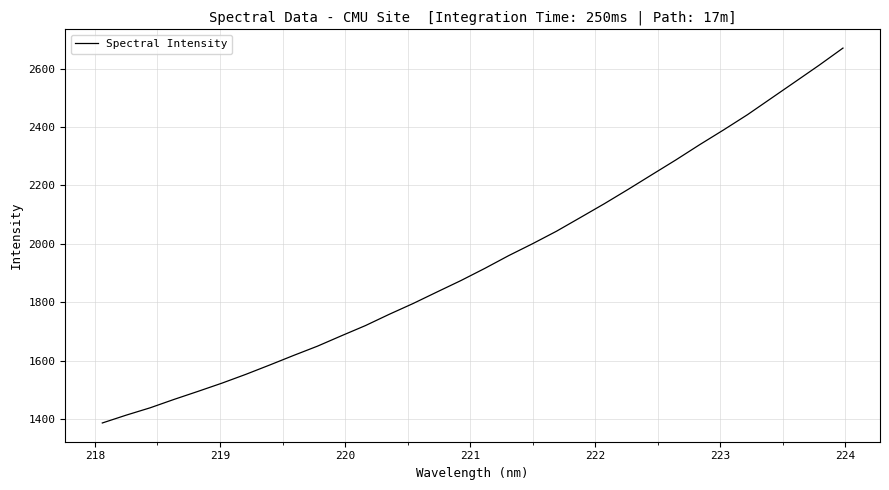

What is the difference between the maximum and minimum values?

1283.8